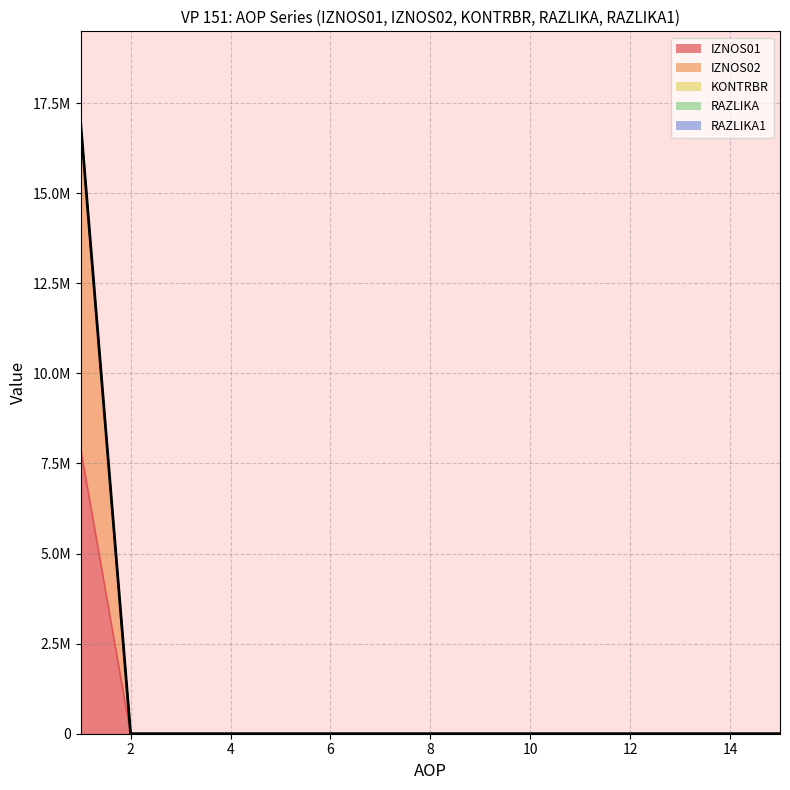

How many values in KONTRBR are above zero?

1